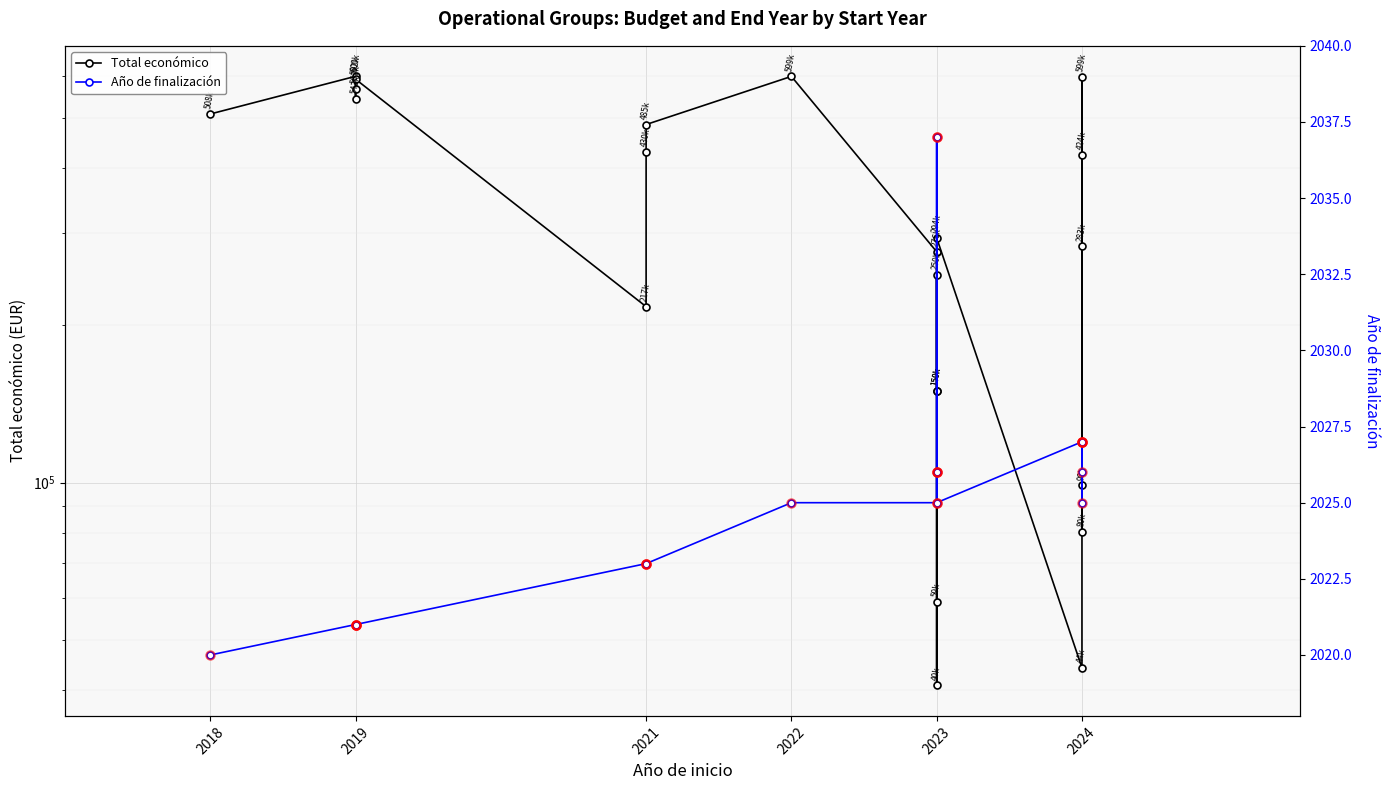

How many categories are shown in the chart?

22